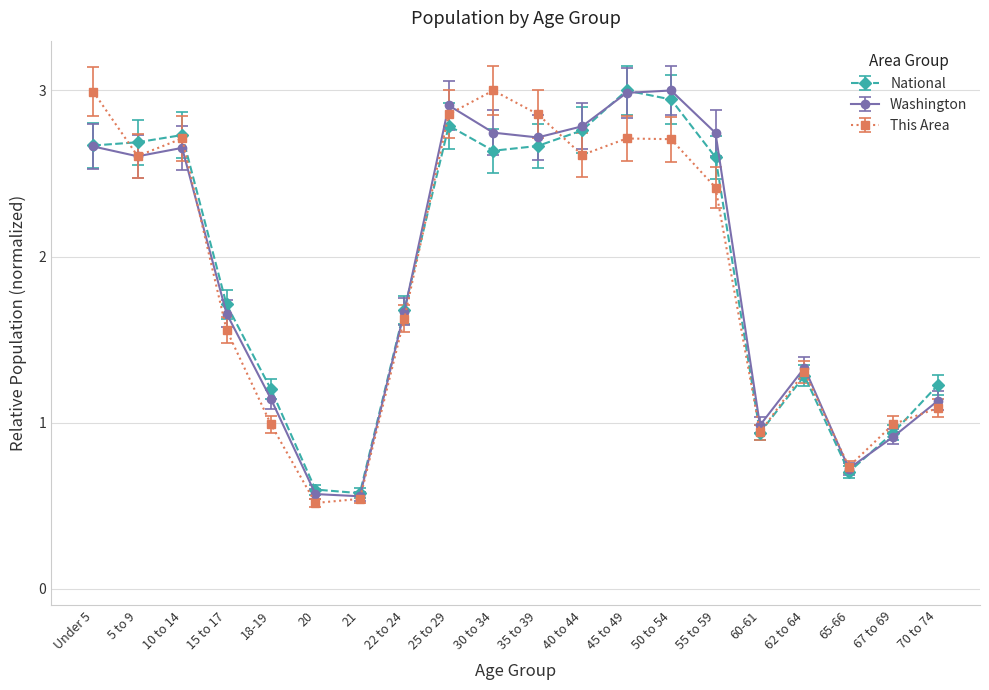

How many interior local valleys does the Washington series have?

5